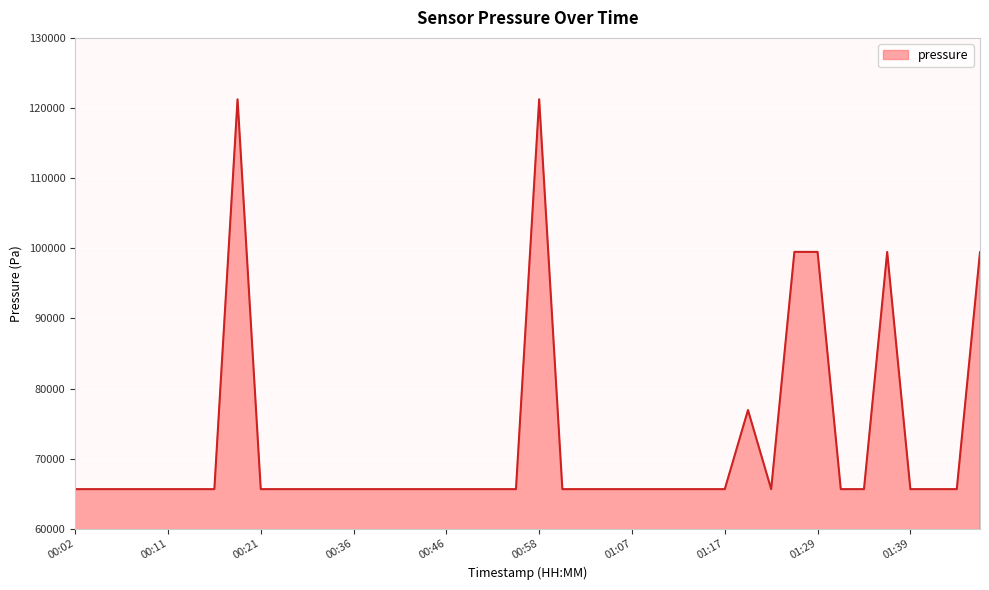

What is the greatest value displayed?

121243.4